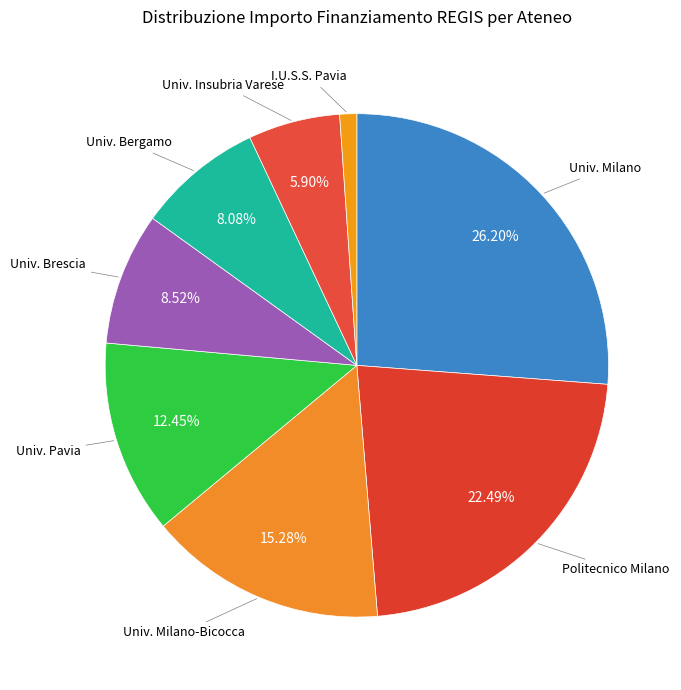

Count the number of slices in the pie.

8